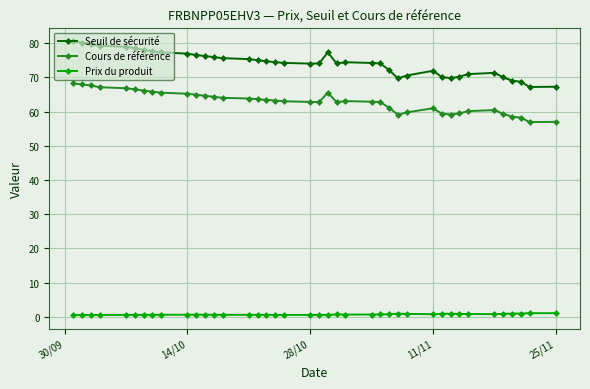

What is the difference between the second highest and minimum values in the Cours de référence series?

11.0